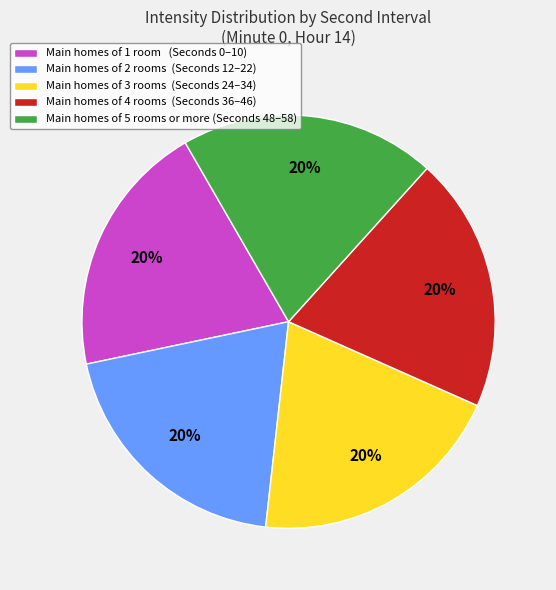

Do Main homes of 5 rooms or more (Seconds 48–58) and Main homes of 1 room (Seconds 0–10) together represent more than half of the pie?

No